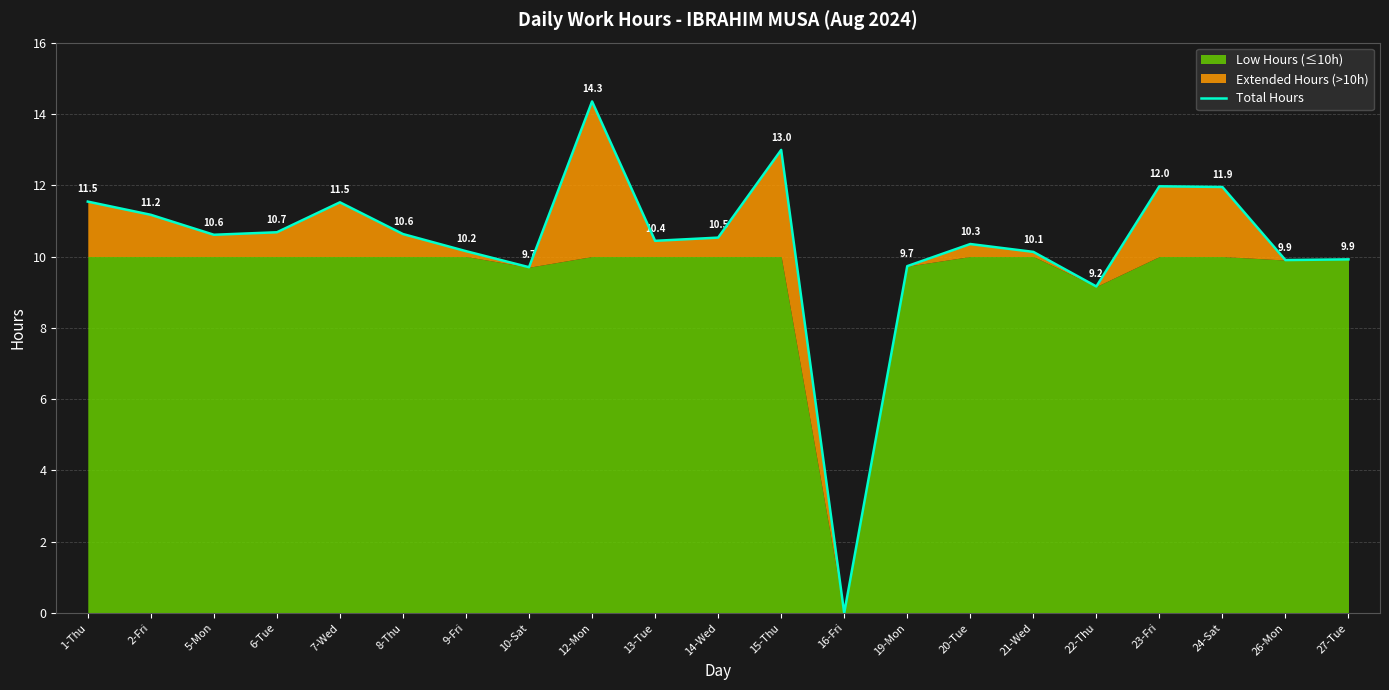

What is the difference between the values at 9-Fri and 20-Tue?

0.2